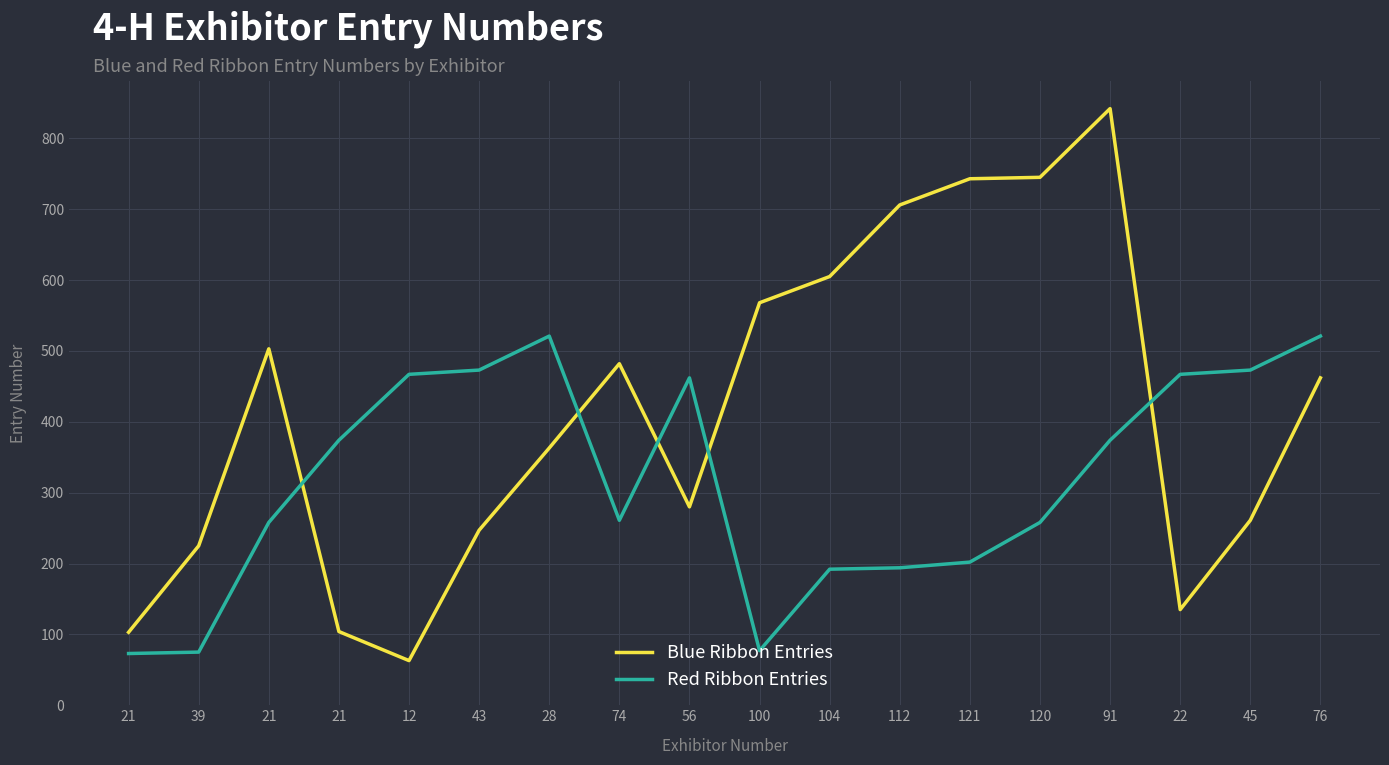

The Red Ribbon Entries series shows 126 at 121. True or false?

False